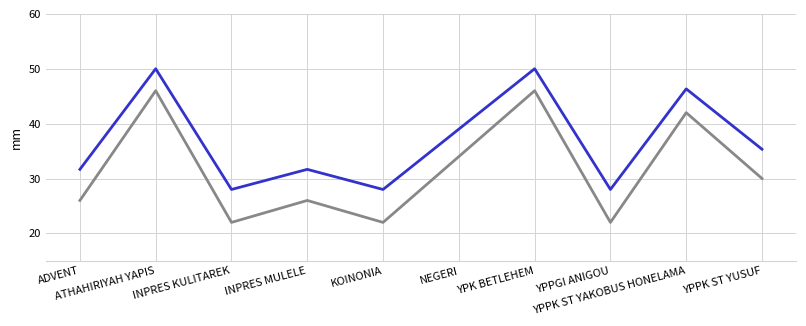

What is the maximum value shown in the chart?

50.0